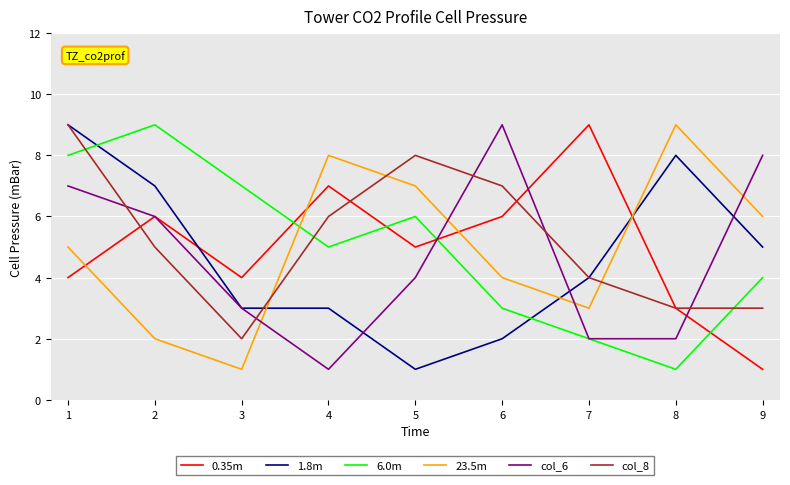

Where is 1.8m nearest to the value 5?

9